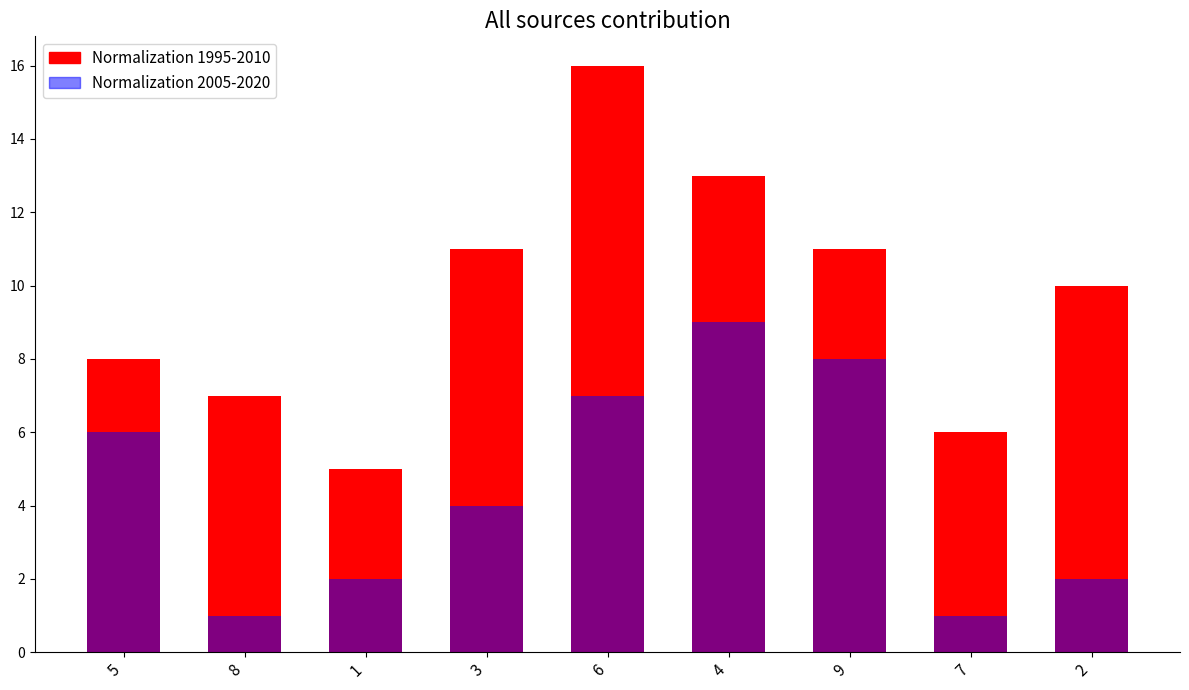

At which category is the sum across all series the highest?

6